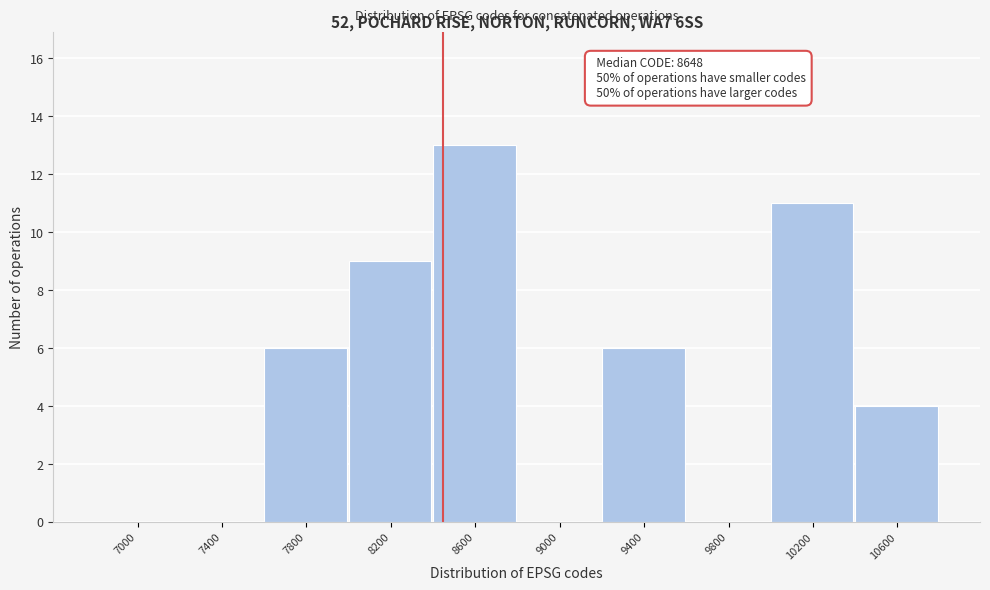

Reading left to right, what are all the values shown in this chart?

7000=0	7400=0	7800=6	8200=9	8600=13	9000=0	9400=6	9800=0	10200=11	10600=4